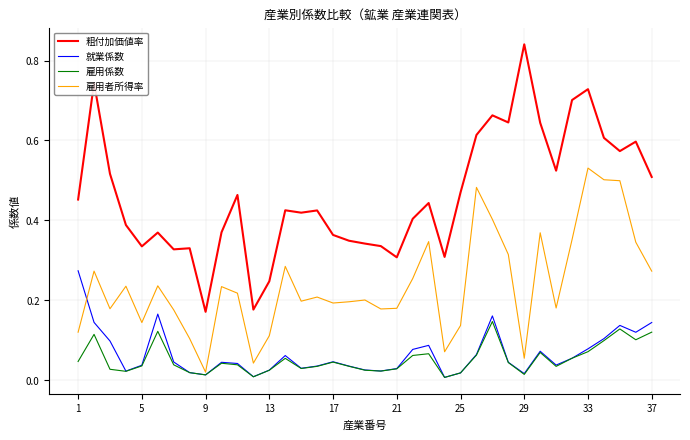

True or false: 雇用係数 and 粗付加価値率 intersect in this chart.

False